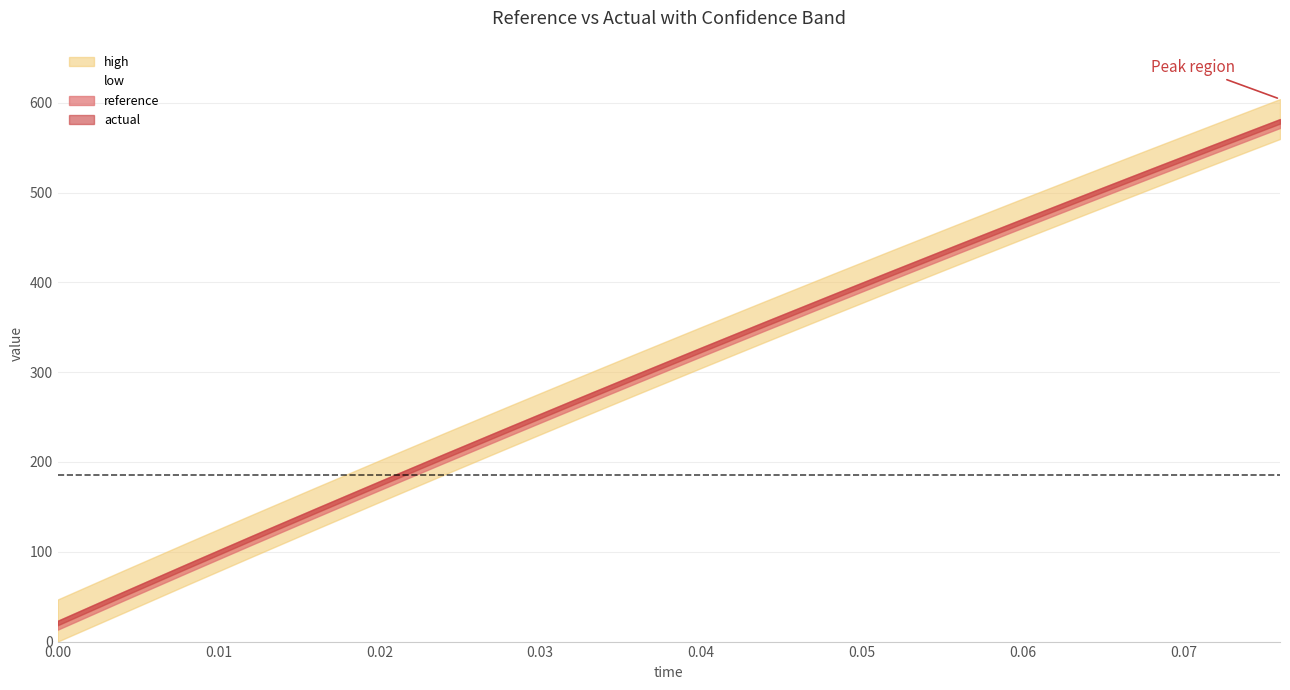

How many categories are shown in the chart?

20